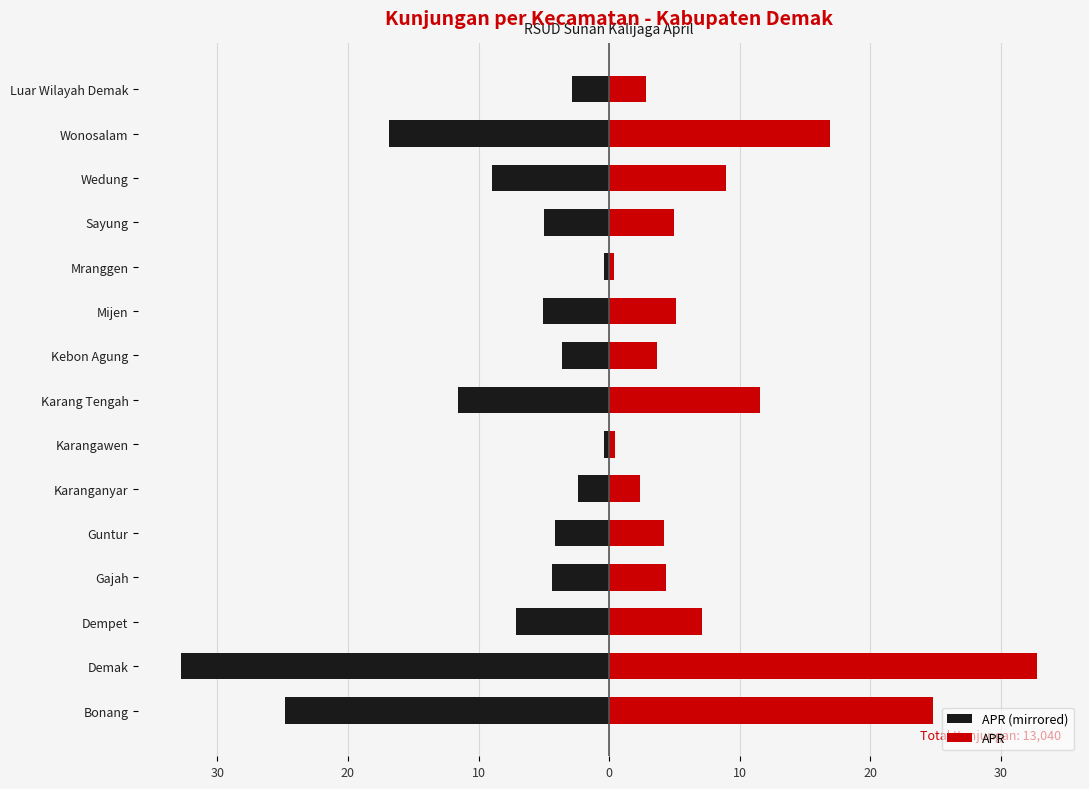

At how many categories does at least one series exceed -494?

15